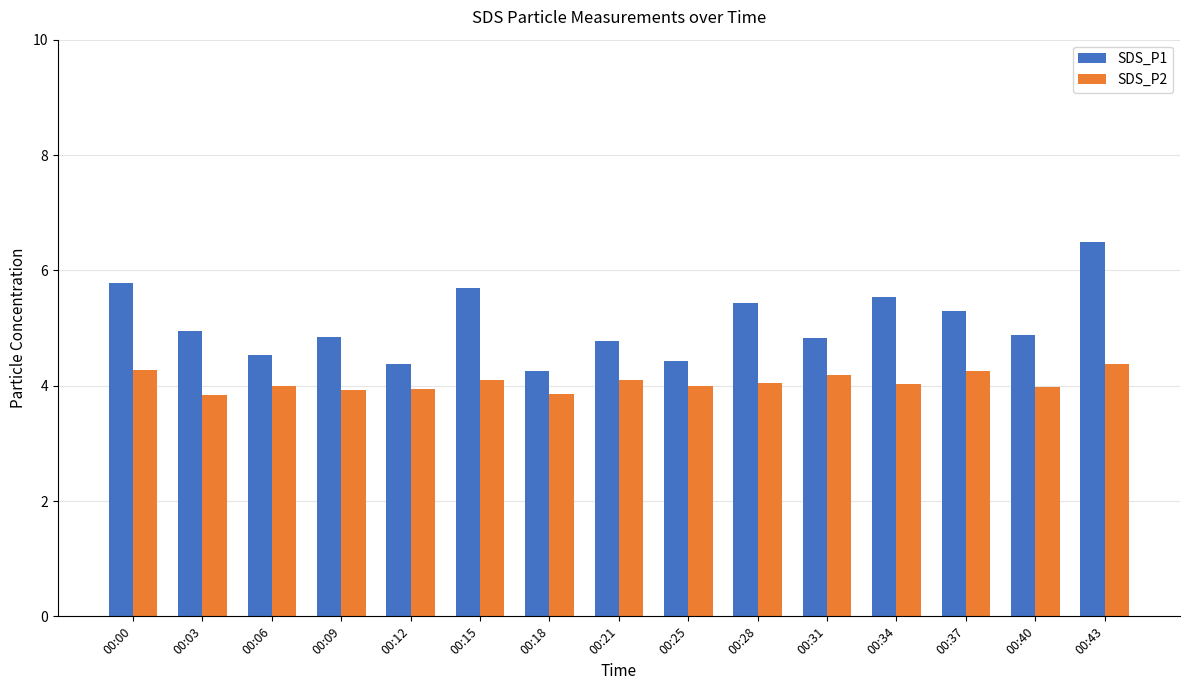

The value of SDS_P2 at 00:09 is 3.9. True or false?

True